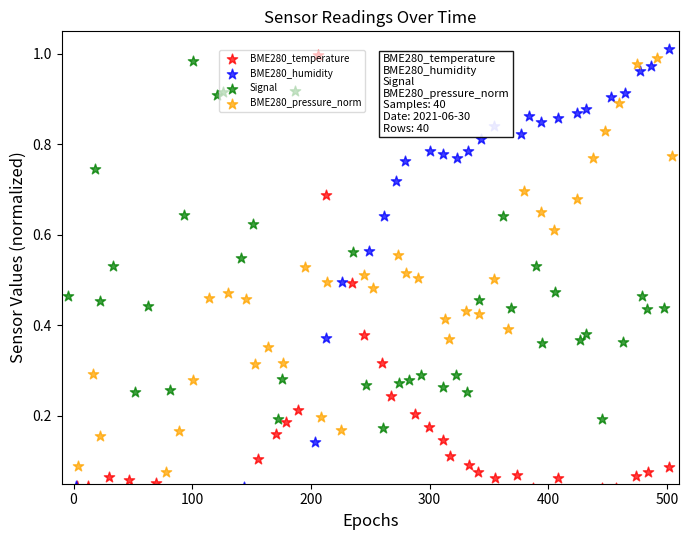

At how many categories does at least one series exceed 0?

40